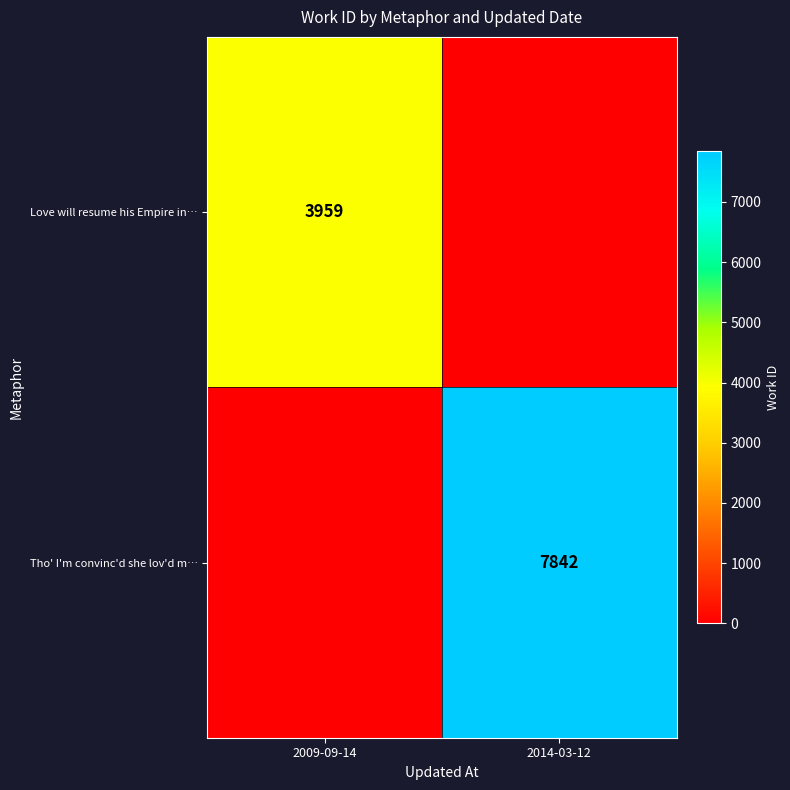

True or false: Tho' I'm convinc'd she lov'd m… has a value of 7842 at 2014-03-12.

True